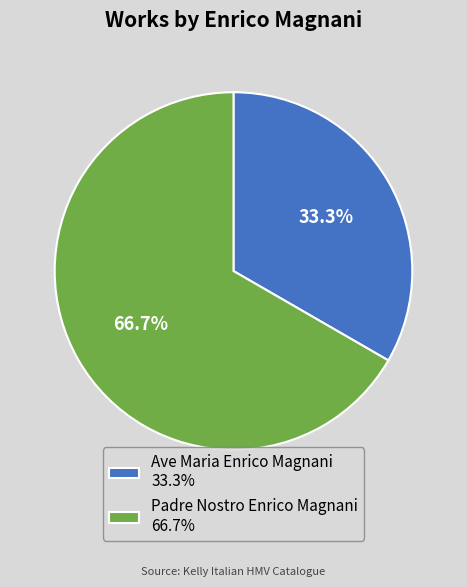

What is the smallest slice in the pie chart?

Ave Maria Enrico Magnani